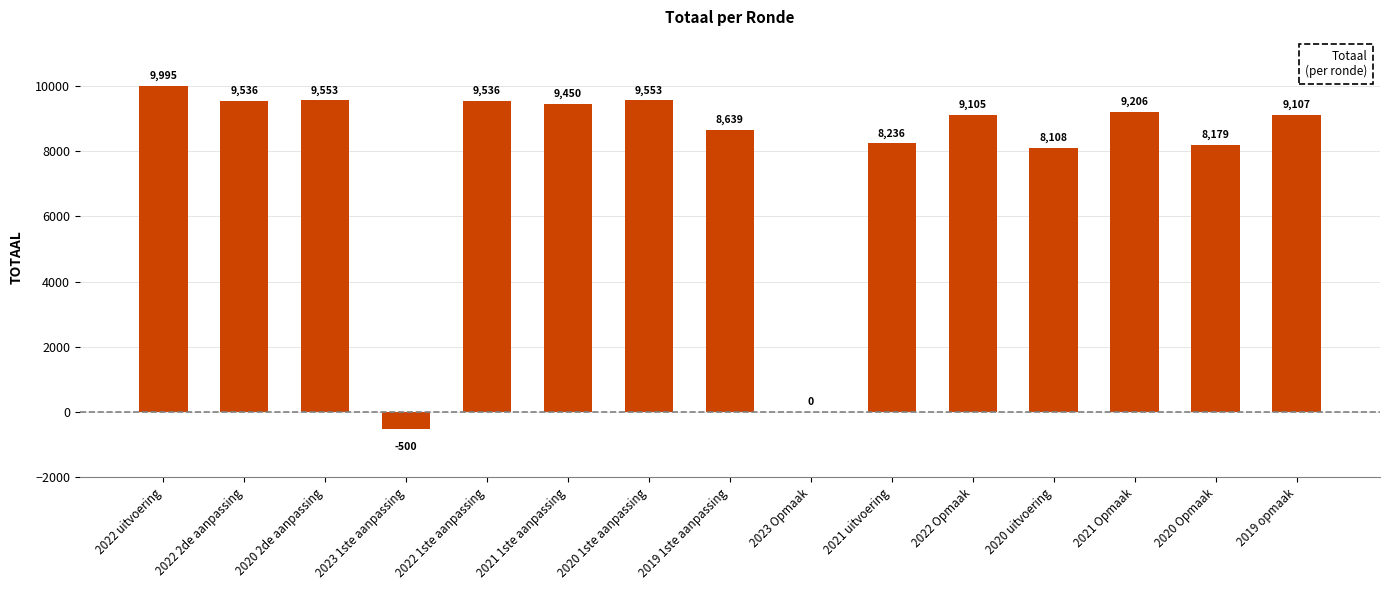

Reading right to left, list all the values displayed in this chart.

2019 opmaak=9107	2020 Opmaak=8179	2021 Opmaak=9206	2020 uitvoering=8108	2022 Opmaak=9105	2021 uitvoering=8236	2023 Opmaak=0	2019 1ste aanpassing=8639	2020 1ste aanpassing=9553	2021 1ste aanpassing=9450	2022 1ste aanpassing=9536	2023 1ste aanpassing=-500	2020 2de aanpassing=9553	2022 2de aanpassing=9536	2022 uitvoering=9995